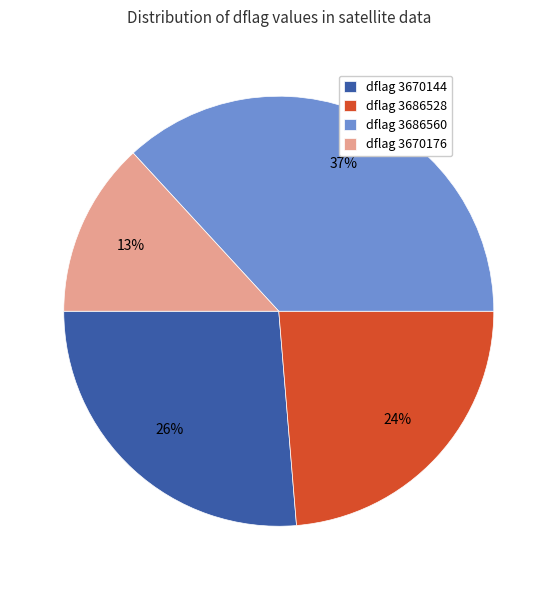

Which slice is the largest?

dflag 3686560